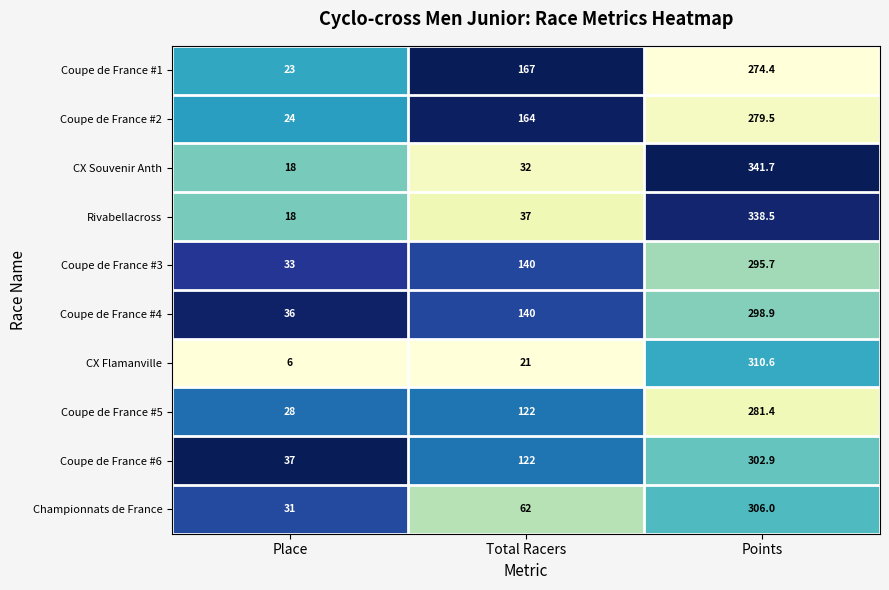

At Points, list the series in order from smallest to largest.

Coupe de France #1, Coupe de France #2, Coupe de France #5, Coupe de France #3, Coupe de France #4, Coupe de France #6, Championnats de France, CX Flamanville, Rivabellacross, CX Souvenir Anth